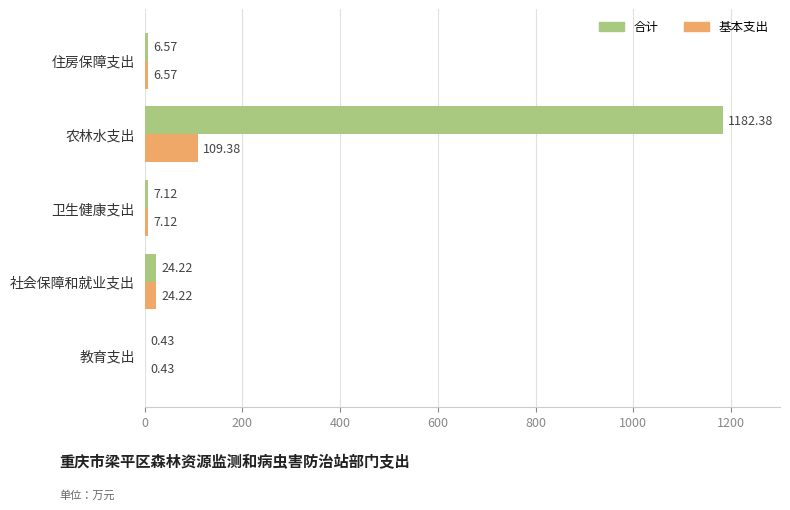

Which series has the largest range (max minus min)?

合计